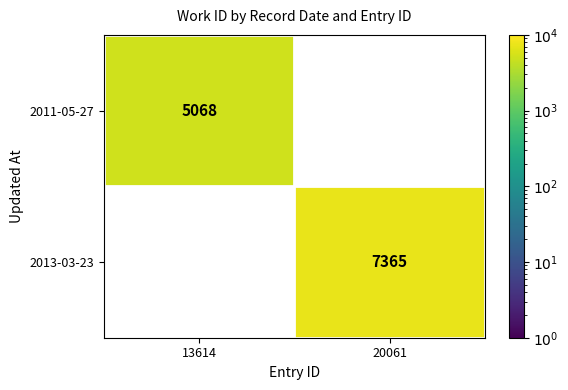

The 2013-03-23 series shows 7365 at 20061. True or false?

True